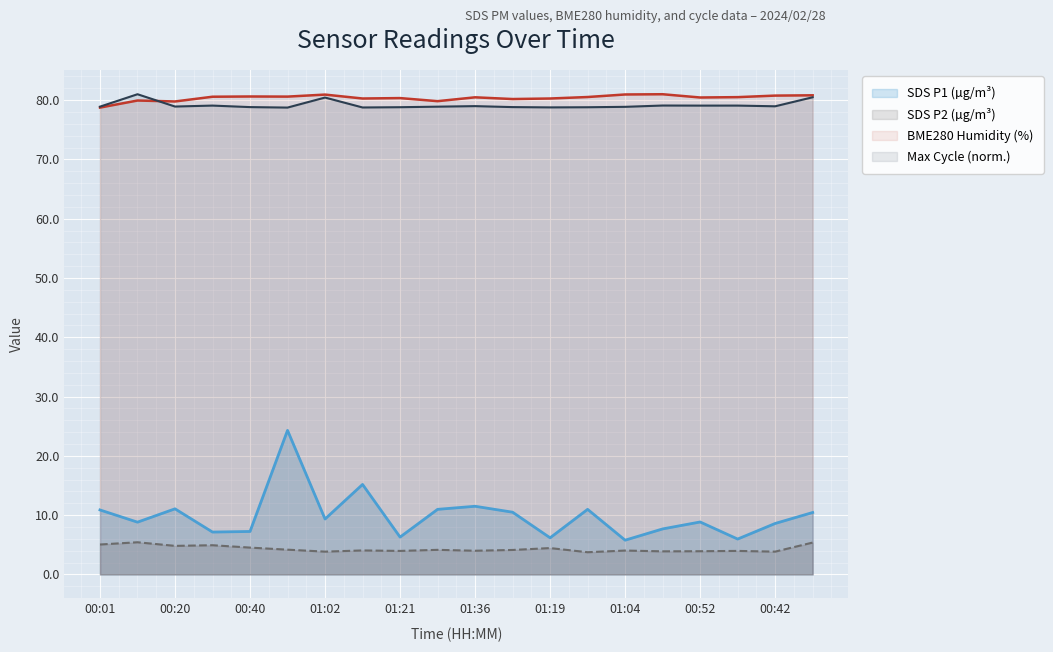

Is it true that SDS_P2 equals 3.9 at 01:02?

True